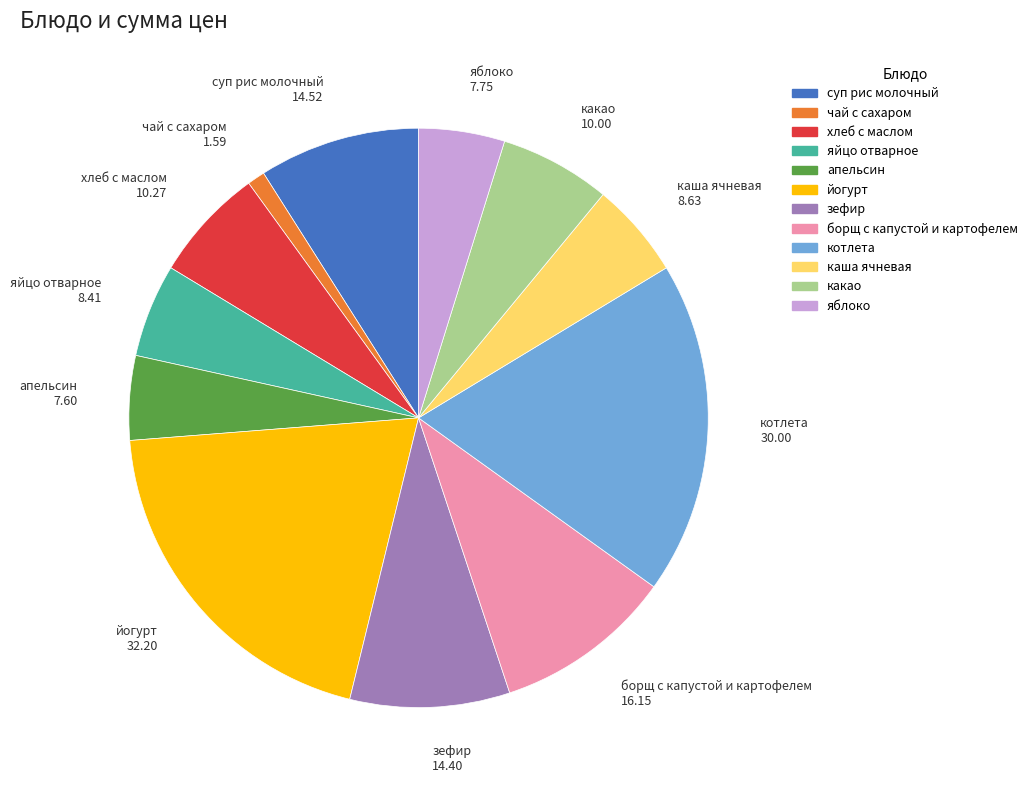

Is it true that хлеб с маслом is 15% of the pie?

False